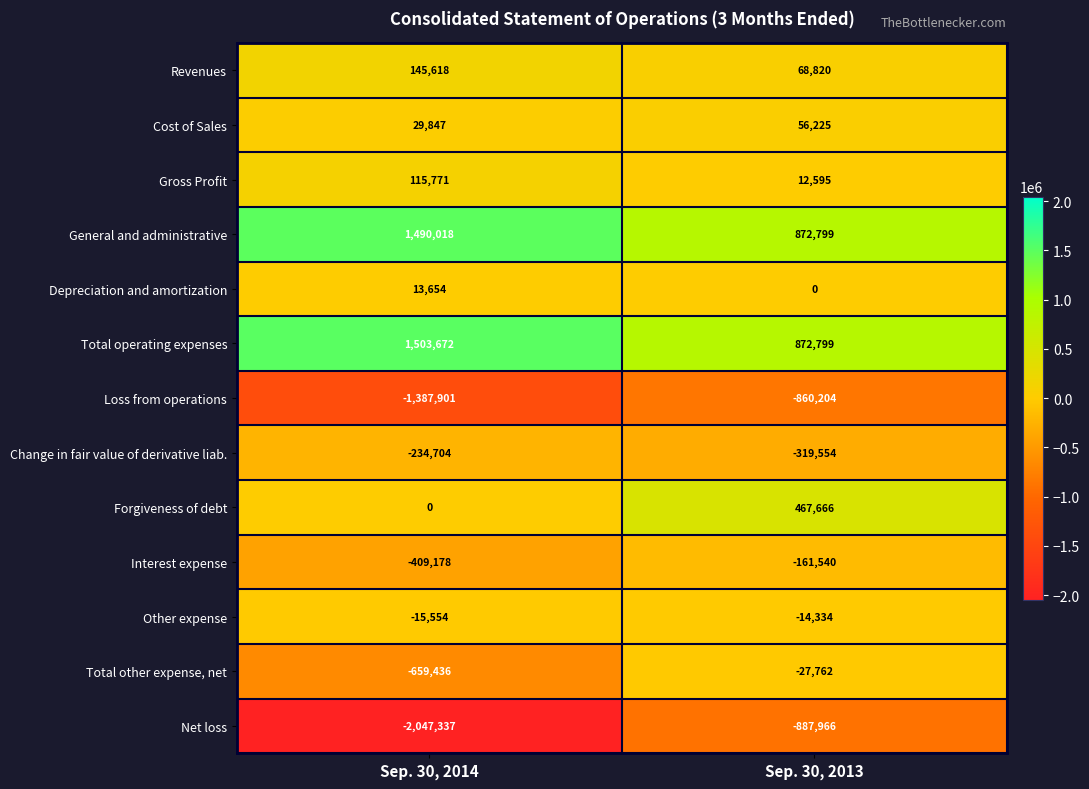

What is the approximate value of Cost of Sales at Sep. 30, 2013?

56225